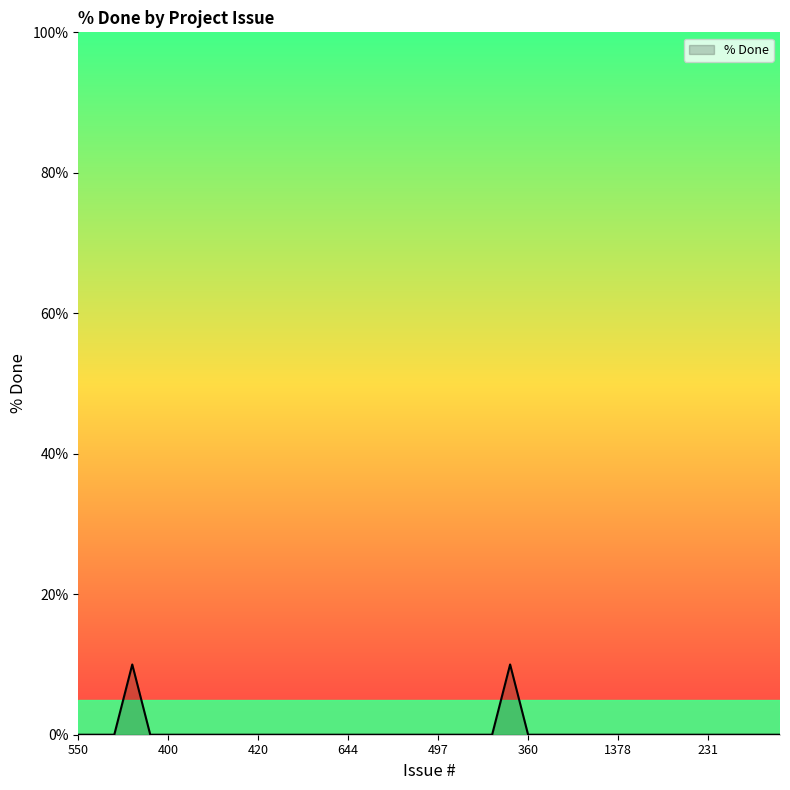

What is the maximum value shown in the chart?

10